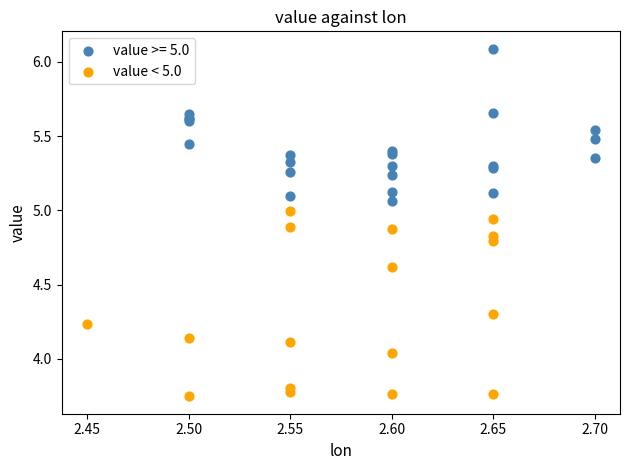

Which series has the widest spread of Y values?

value < 5.0